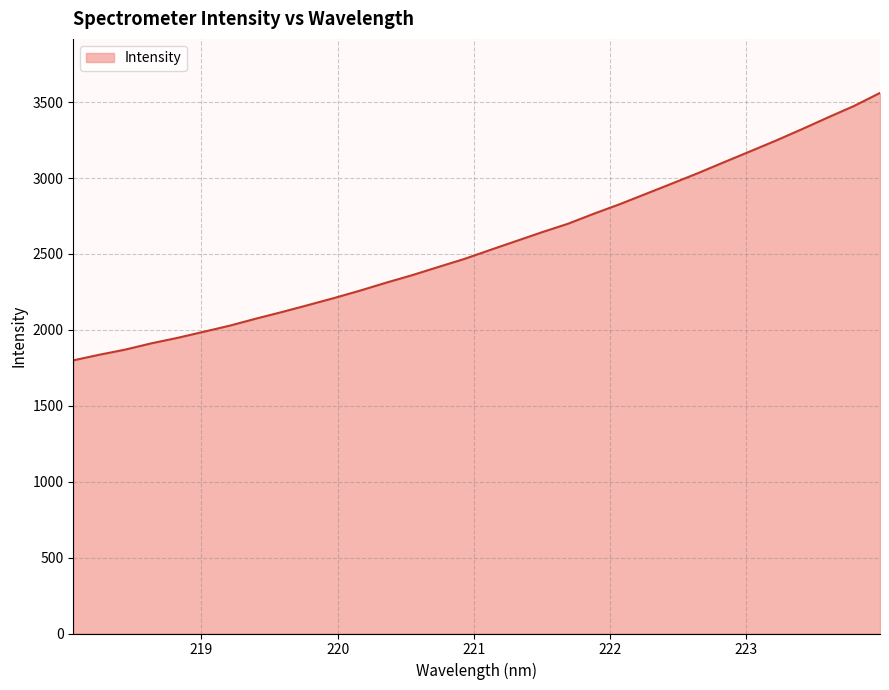

What is the smallest value displayed?

1799.3